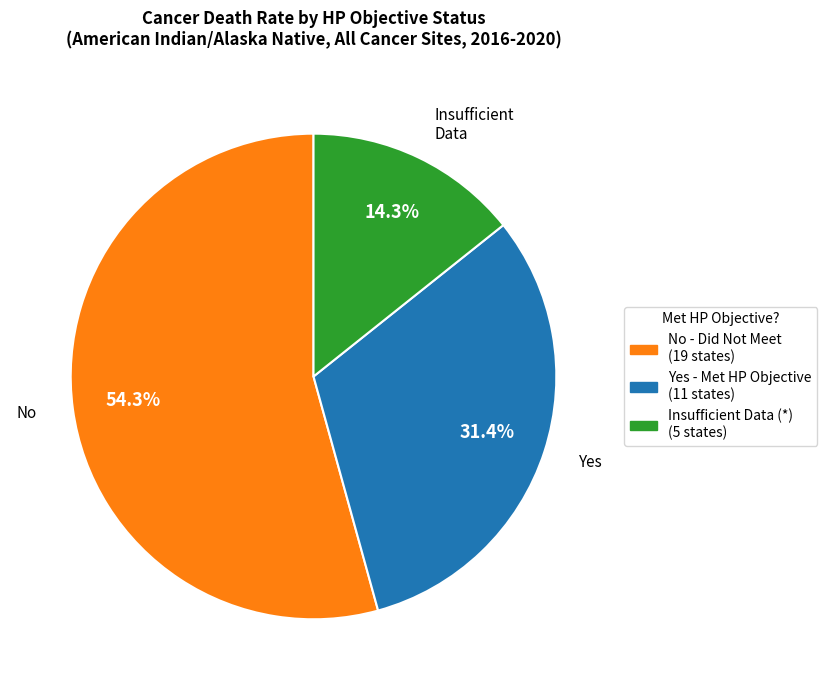

Is there any slice that represents more than half of the pie?

Yes